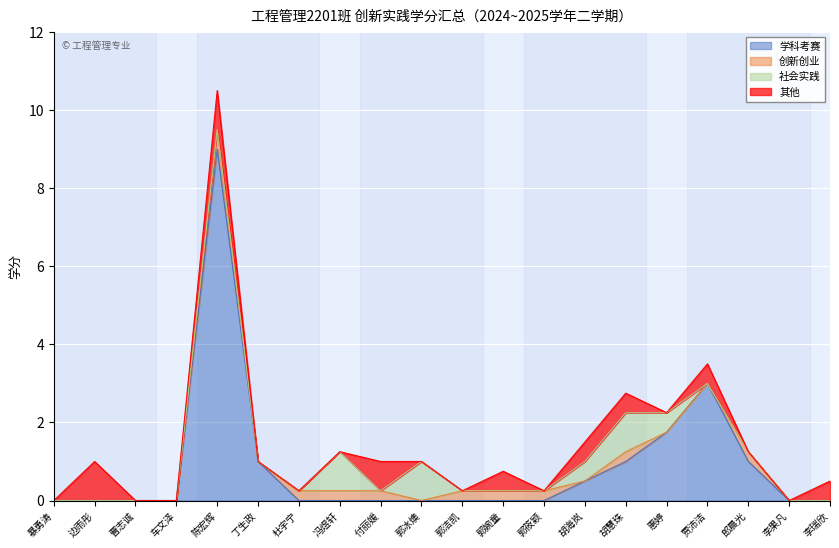

Between 惠婷 and 贾沛洁, which series saw the biggest shift?

学科考赛